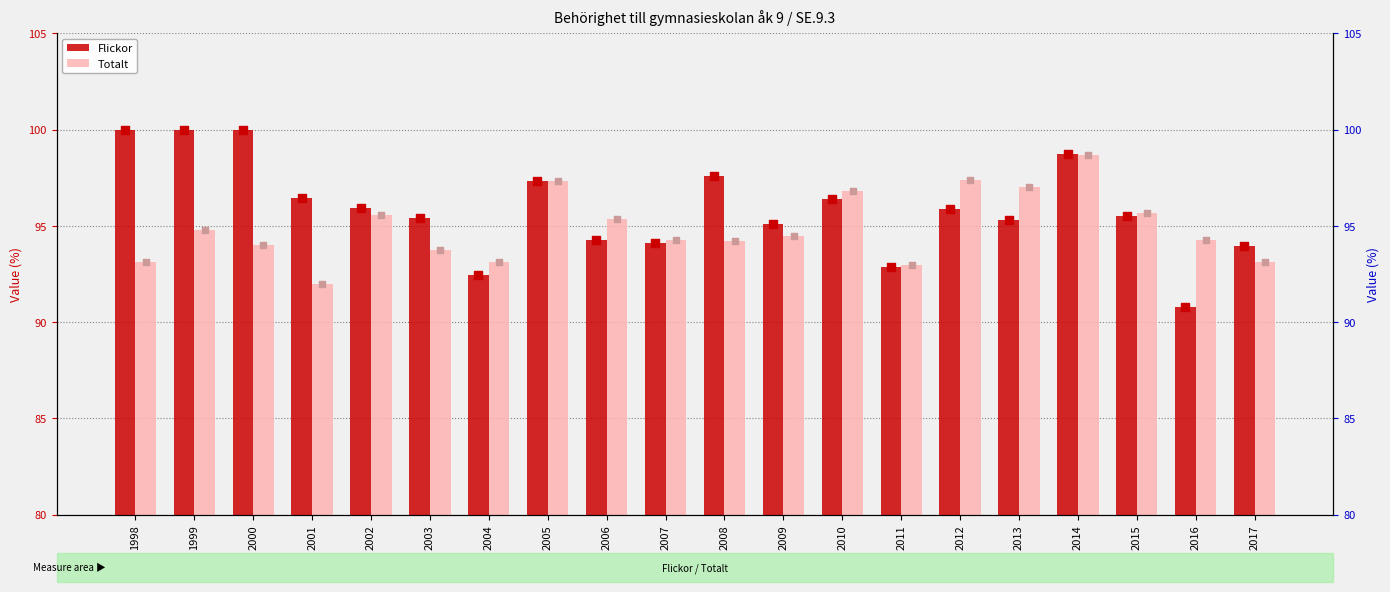

Which series has the largest total across all categories?

Flickor